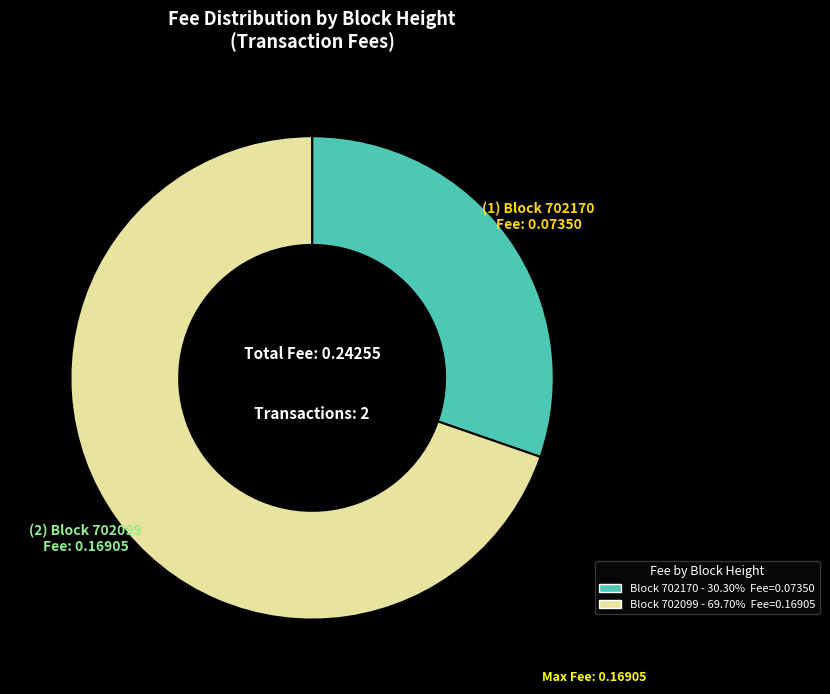

Does any single category account for the majority?

Yes